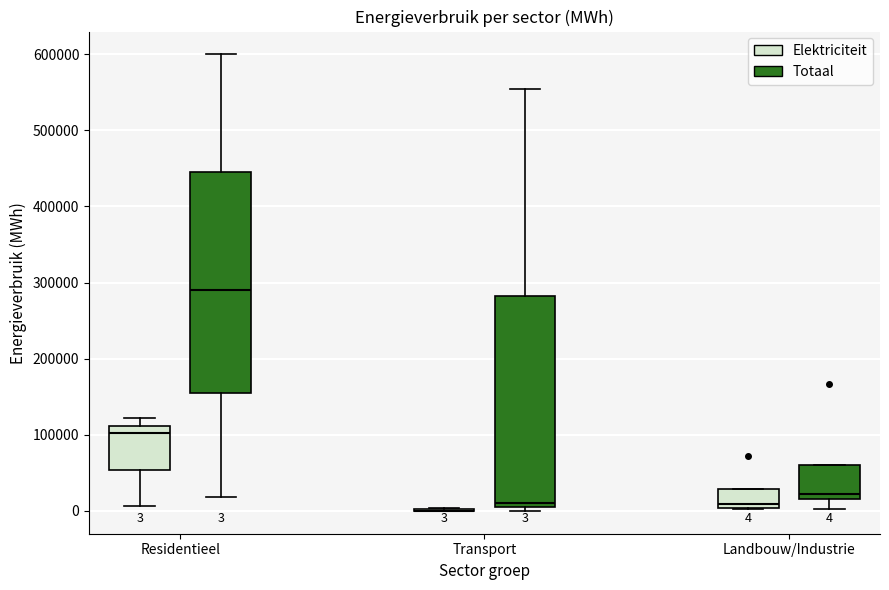

Which box is the tallest, from its lower edge to its upper edge?

Residentieel (Totaal)